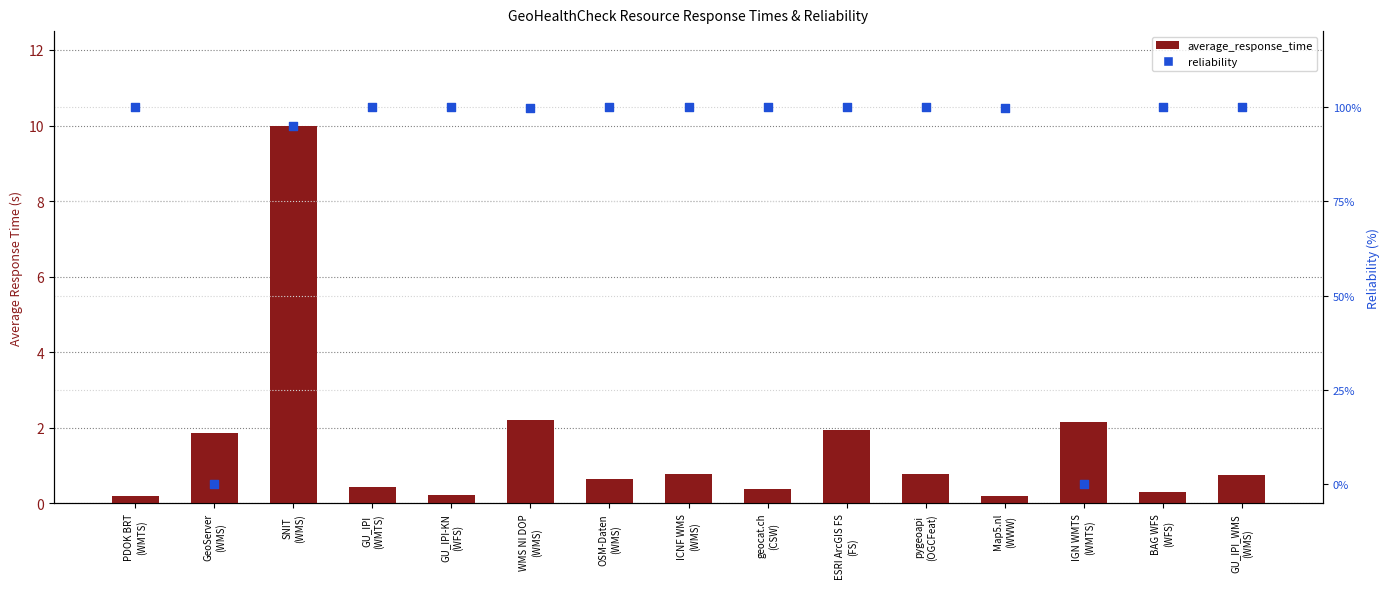

Is the value of average_response_time at GeoServer
(WMS) greater than the value of reliability at GeoServer
(WMS)?

Yes